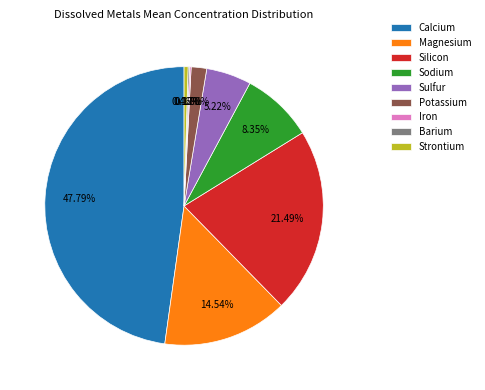

Is there a majority slice in this chart?

No